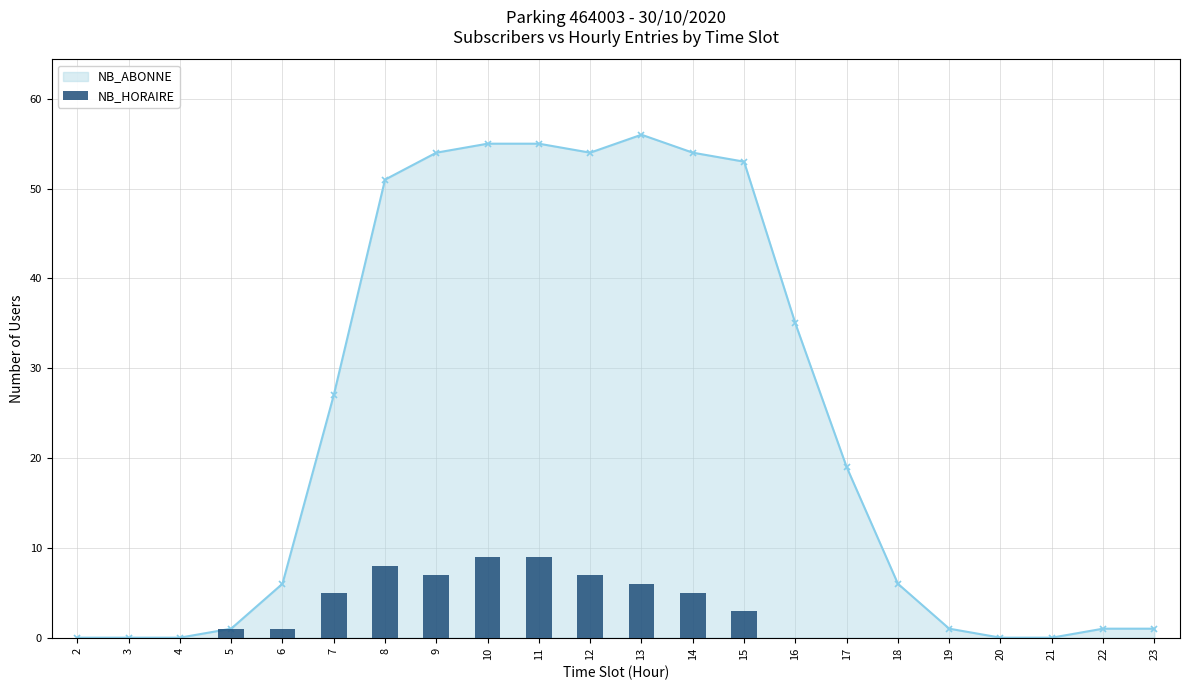

The value at 21 is 4. True or false?

False